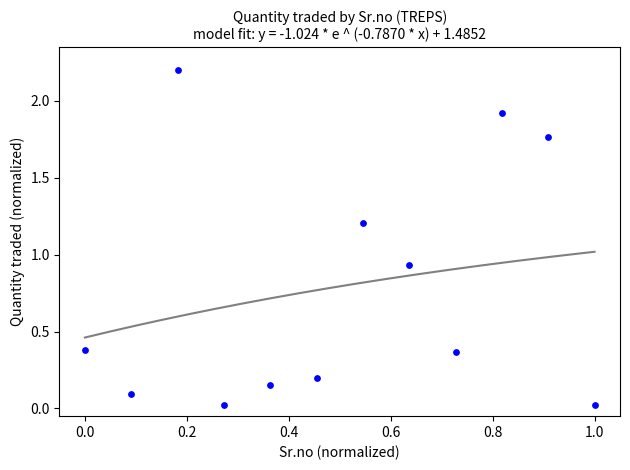

What is the range of Y values (max minus min)?

2.2